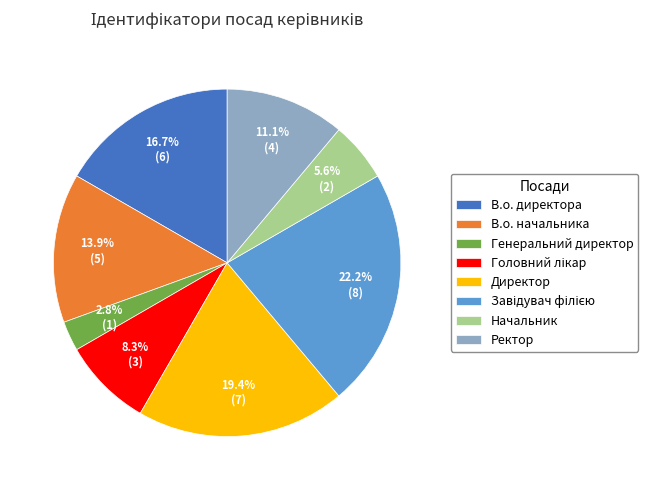

Approximately how many times larger is the value at Начальник compared to Директор?

0.3